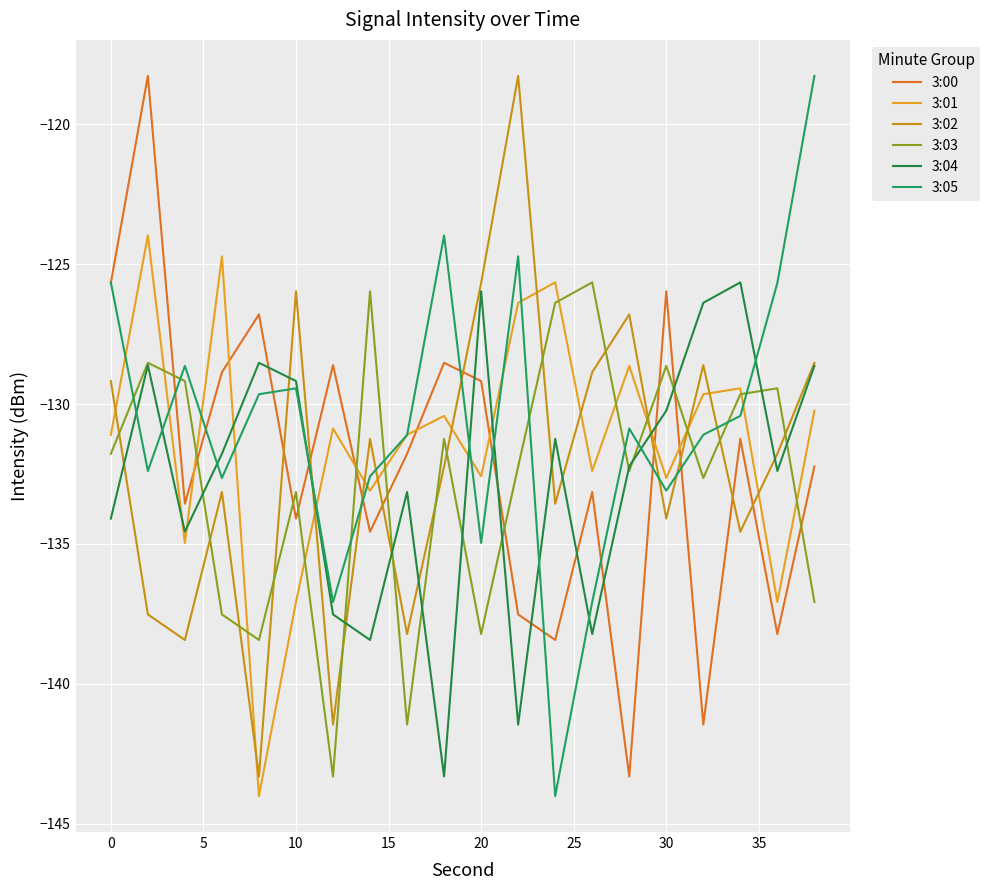

What are all the series names shown in the legend?

3:00, 3:01, 3:02, 3:03, 3:04, 3:05